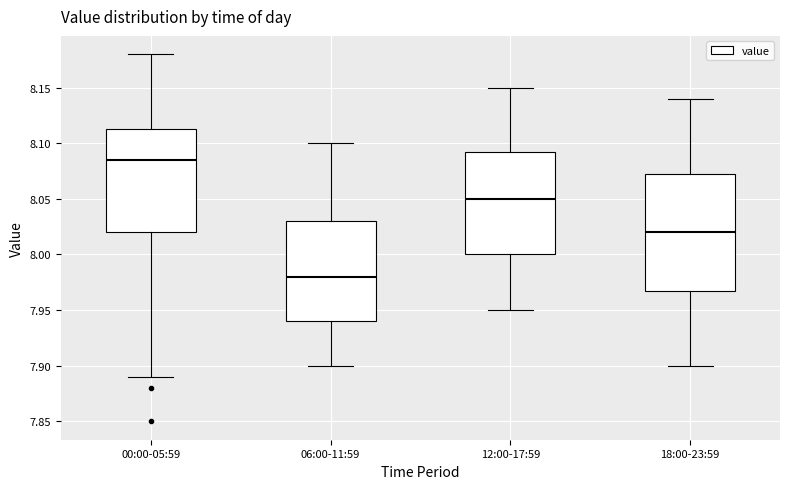

Reading left to right, transcribe this box plot: for each box, give where its median line is, the range the box spans, and where its two whiskers end, as read against the y-axis. The values are not printed on the chart, so give them approximately, as read against the axis.

00:00-05:59: median 8.085, box 8.020 to 8.115, whiskers 7.890 to 8.180
06:00-11:59: median 7.980, box 7.940 to 8.030, whiskers 7.900 to 8.100
12:00-17:59: median 8.050, box 8.000 to 8.095, whiskers 7.950 to 8.150
18:00-23:59: median 8.020, box 7.970 to 8.075, whiskers 7.900 to 8.140